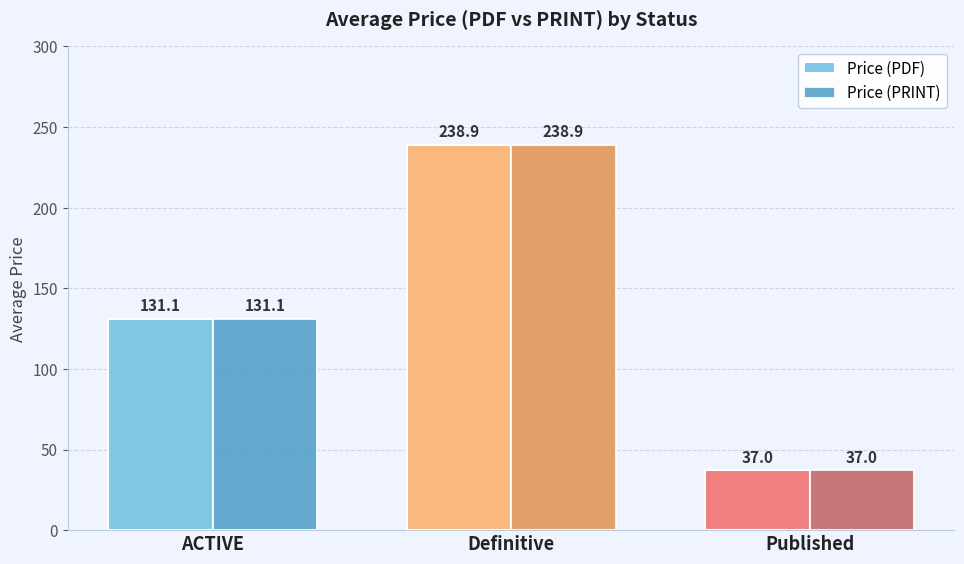

What is the difference between the maximum and second lowest values in the Price (PRINT) series?

107.9